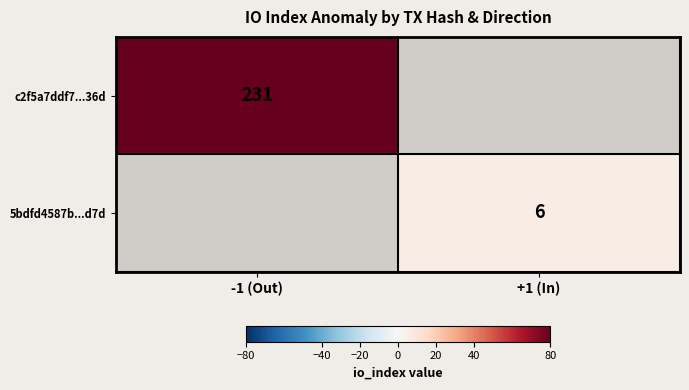

True or false: c2f5a7ddf7...36d has a value of 107.0 at -1 (Out).

False